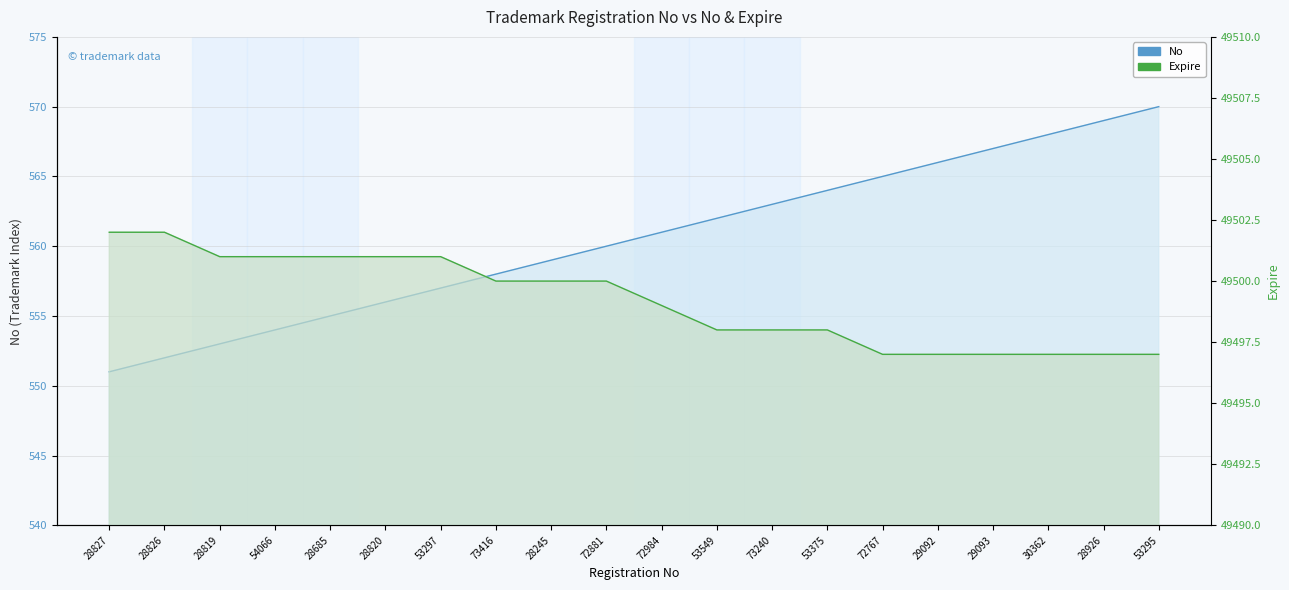

Where does the No (line) series first go above 561?

53549